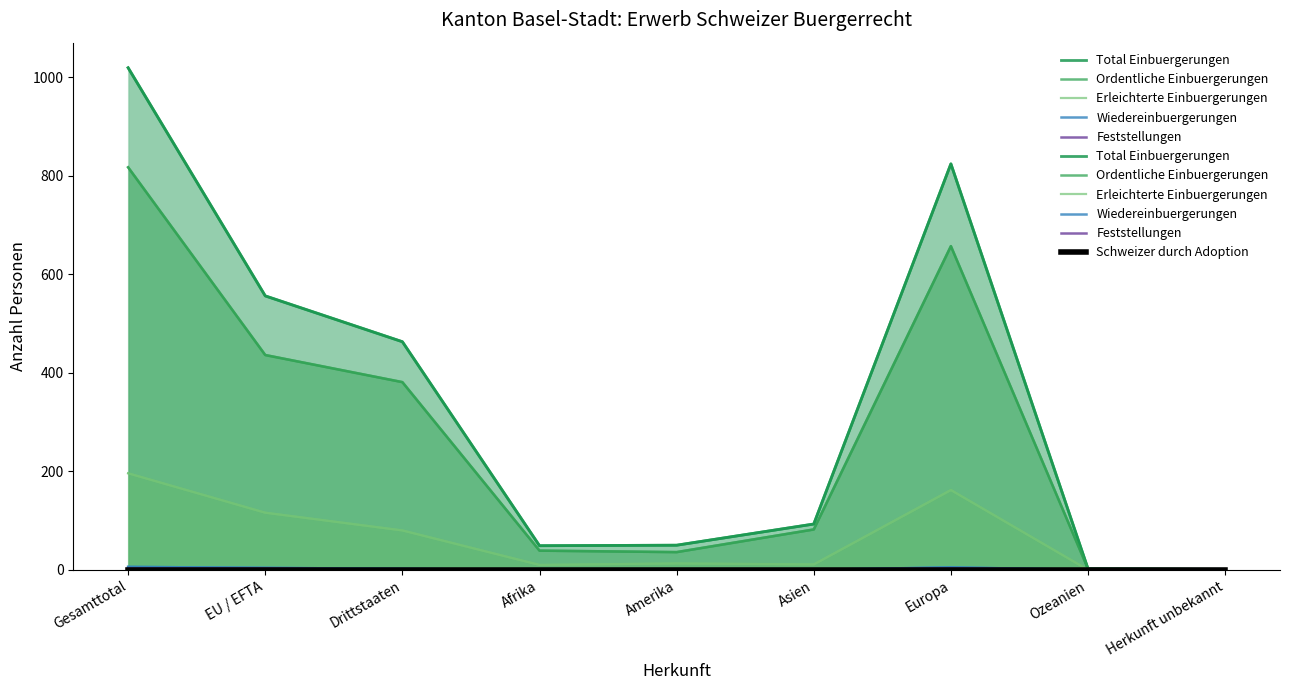

True or false: Wiedereinbuergerungen and Erleichterte Einbuergerungen cross at least once.

False